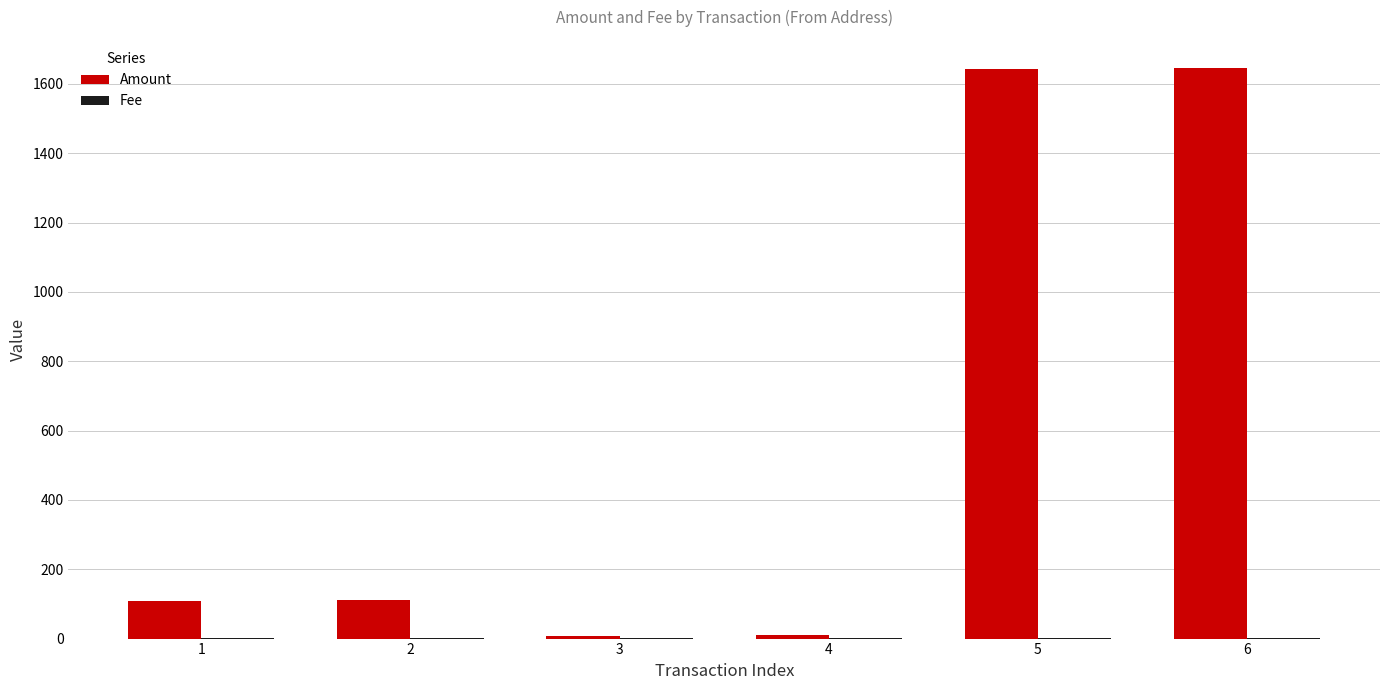

Which series changed the most between 1 and 6?

Amount